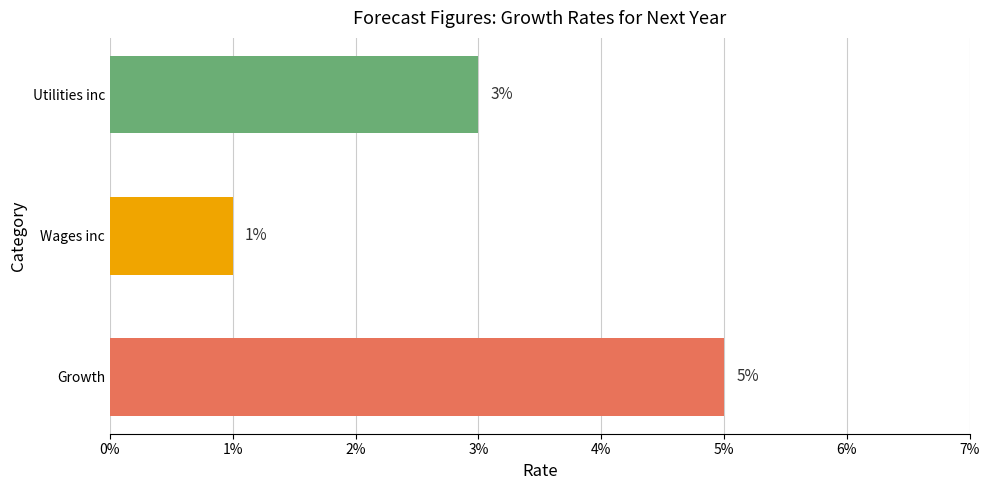

Are the bars horizontal?

Yes